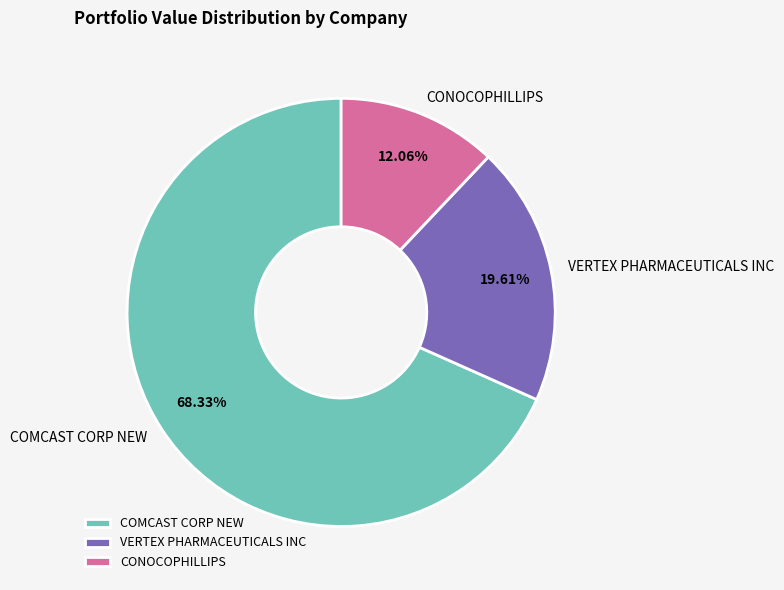

Count the number of slices in the pie.

3